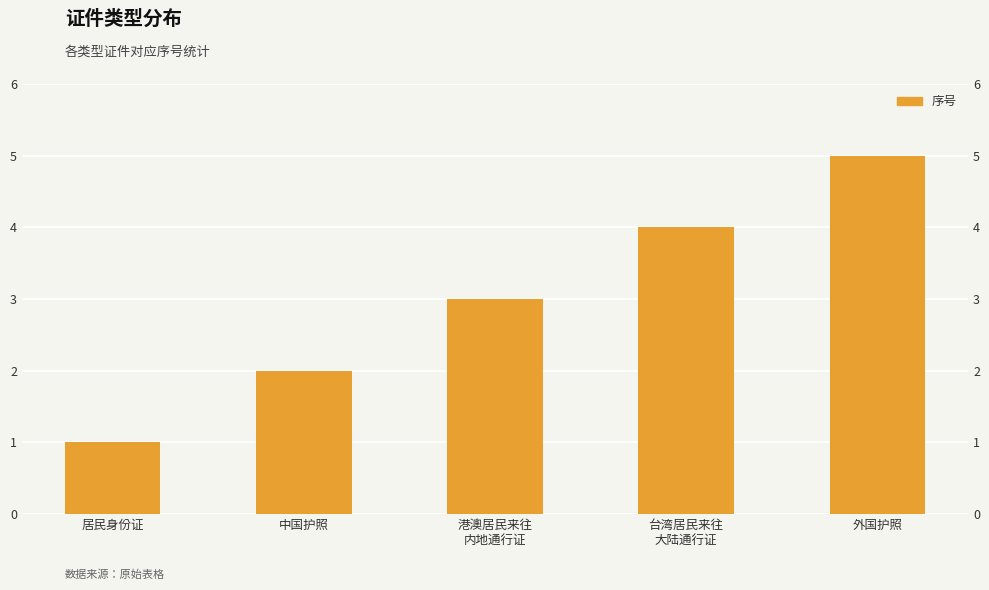

True or false: the data shows 2 at 中国护照.

True